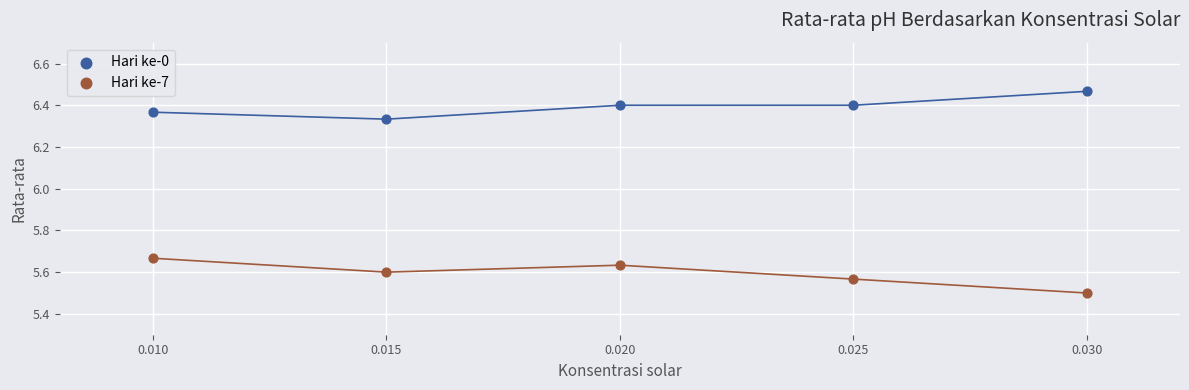

What are all the series names shown in the legend?

Hari ke-0, Hari ke-7